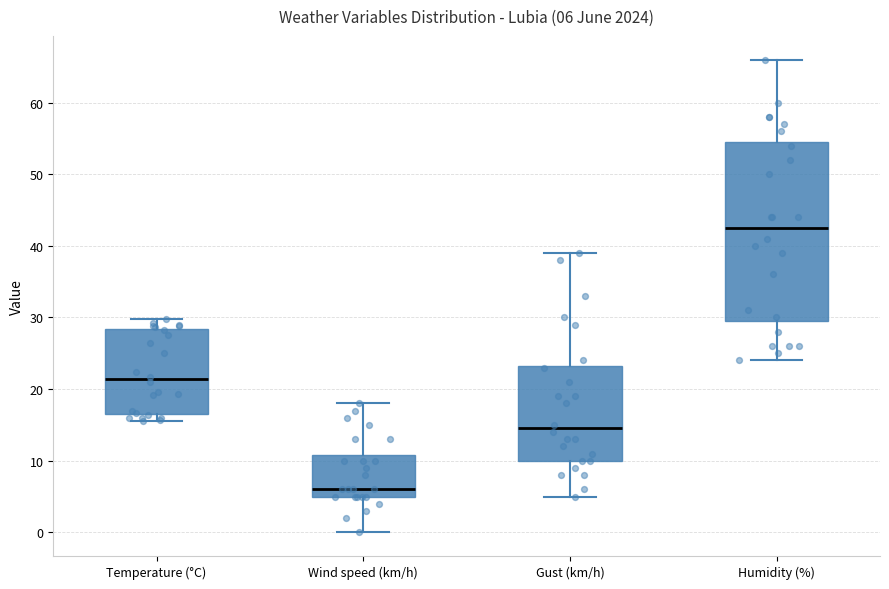

Which box has the lowest median line?

Wind speed (km/h)